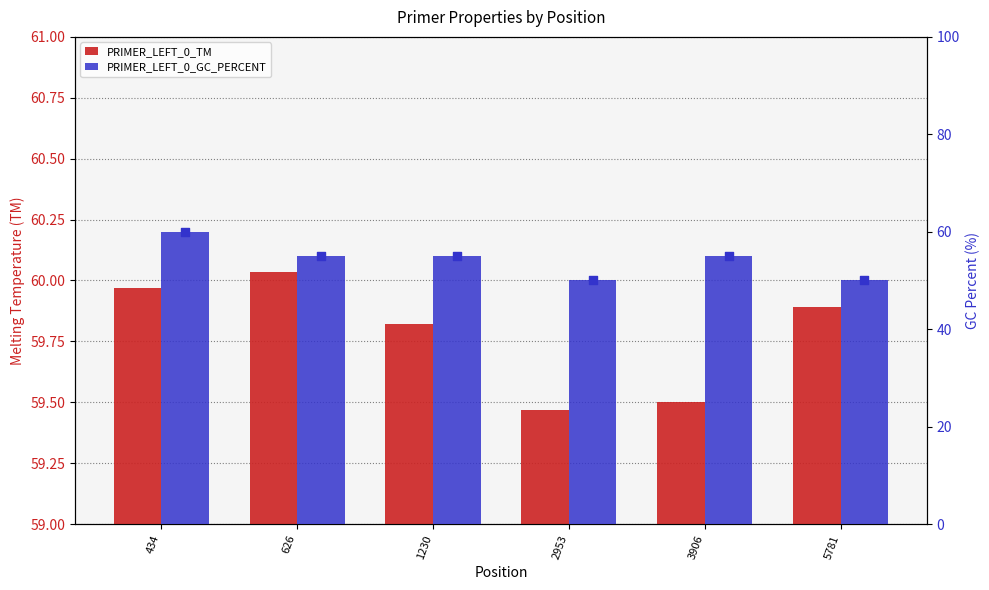

Which series contains the lowest Y value?

PRIMER_LEFT_0_GC_PERCENT